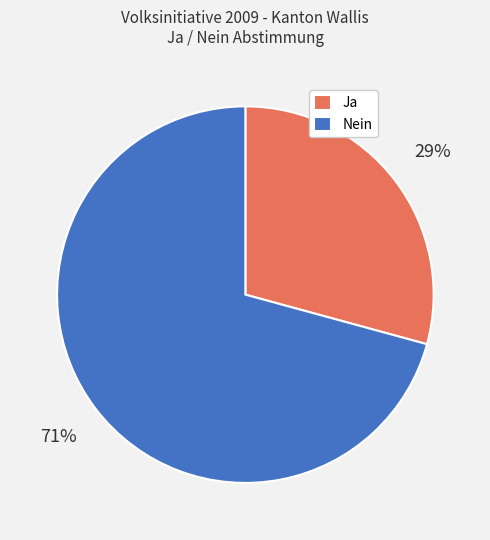

How many slices are in this pie chart?

2